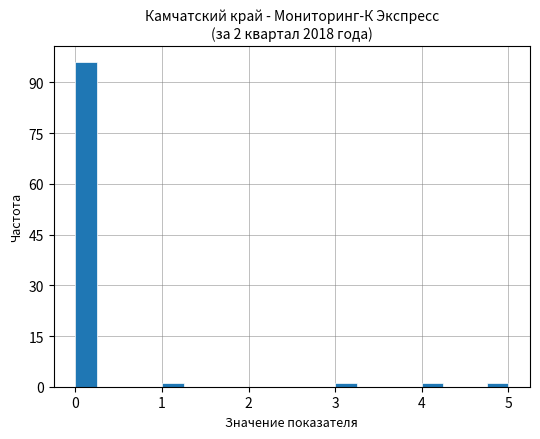

Around what value on the x-axis is the tallest bar? Give the approximate position of its centre, as read against the axis.

0.1